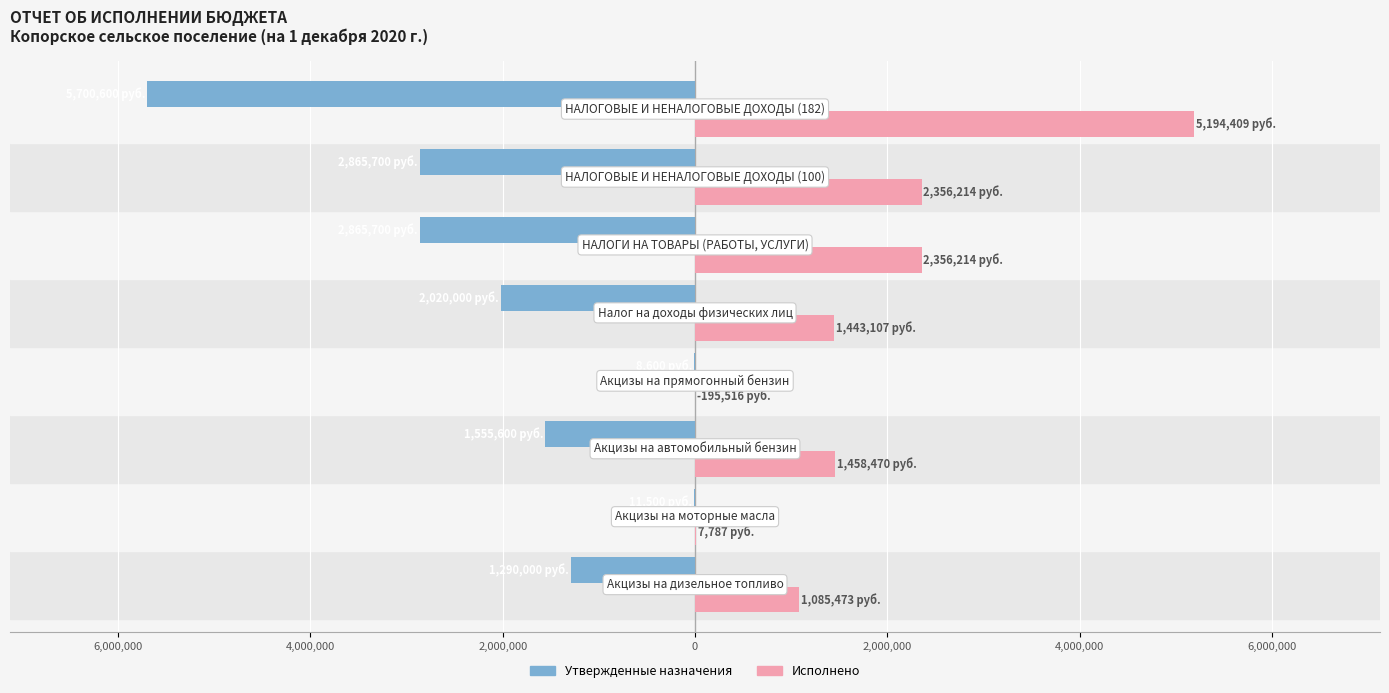

What is the value of the Исполнено bar at the 1st from the left?

1085472.5